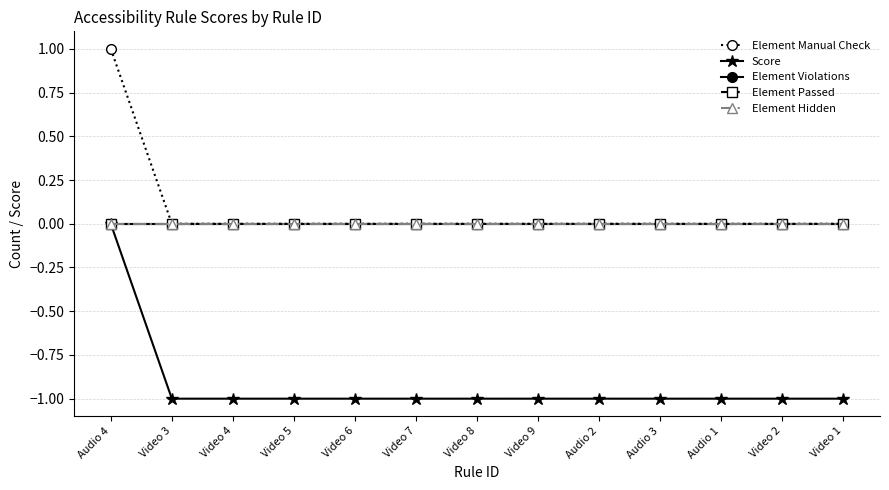

At which category is the sum across all series the highest?

Audio 4